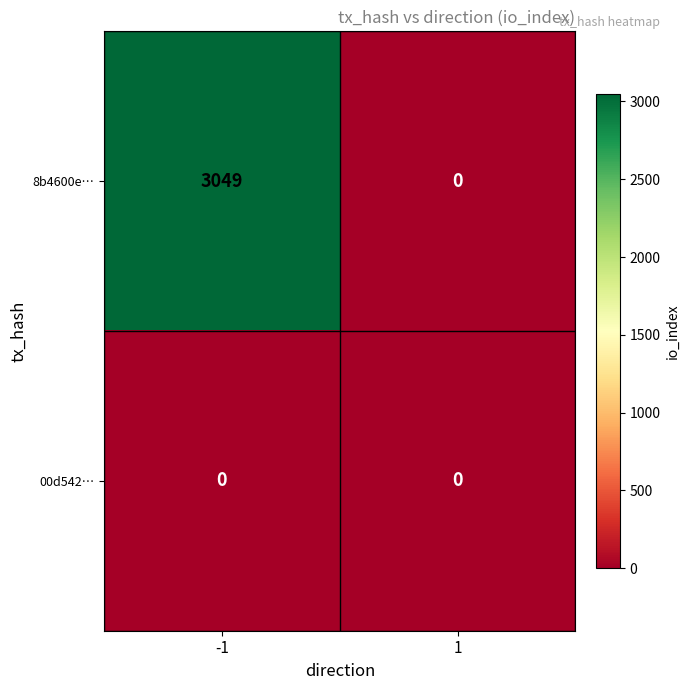

Between -1 and 1, which series saw the biggest shift?

8b4600e…